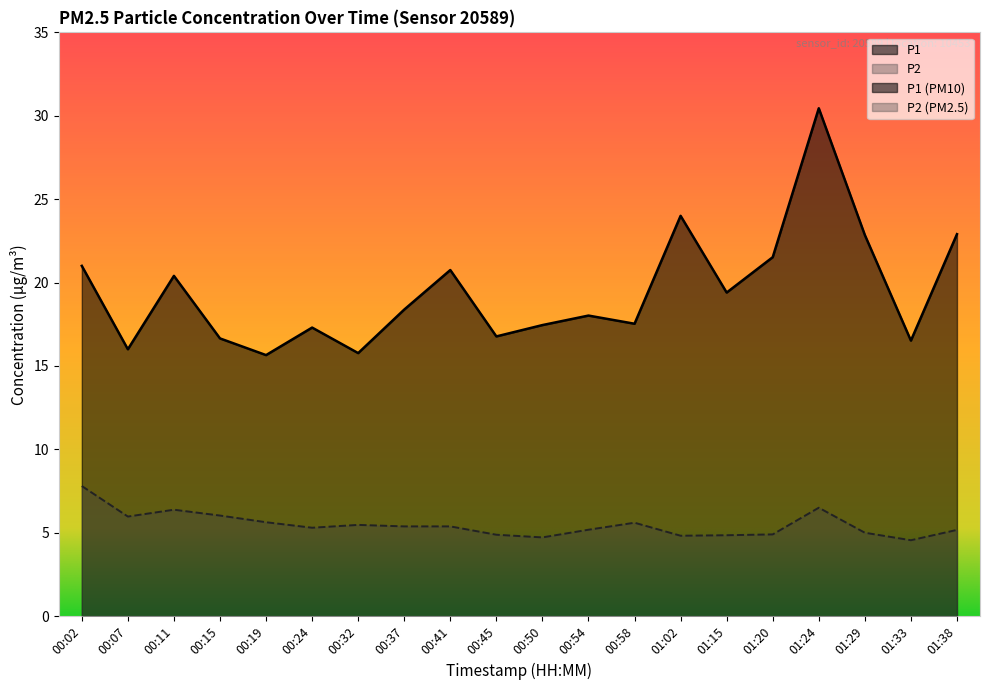

What is the difference between the maximum and second lowest values in the P1 series?

14.7